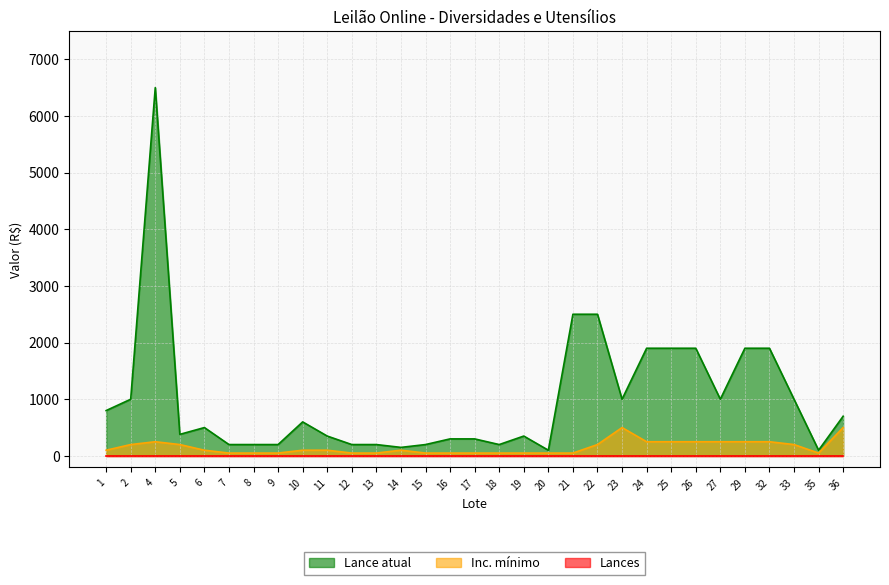

The value of Lance atual at 7 is 200. True or false?

True